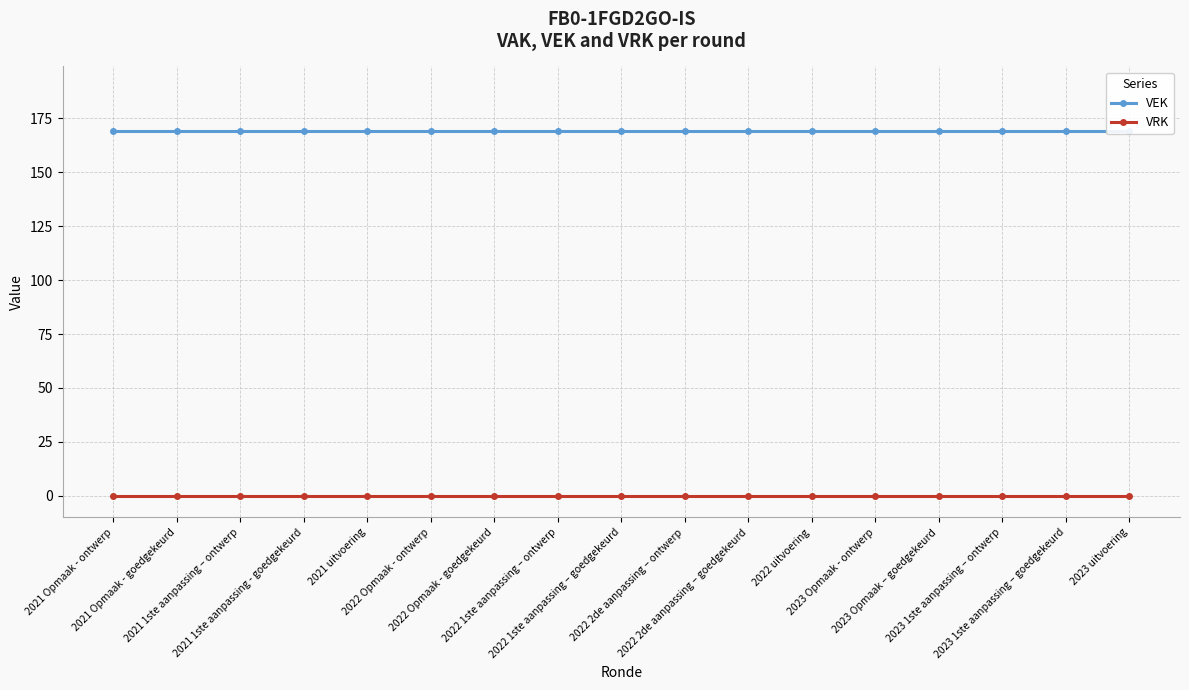

What is the sum of all VEK values?

2873